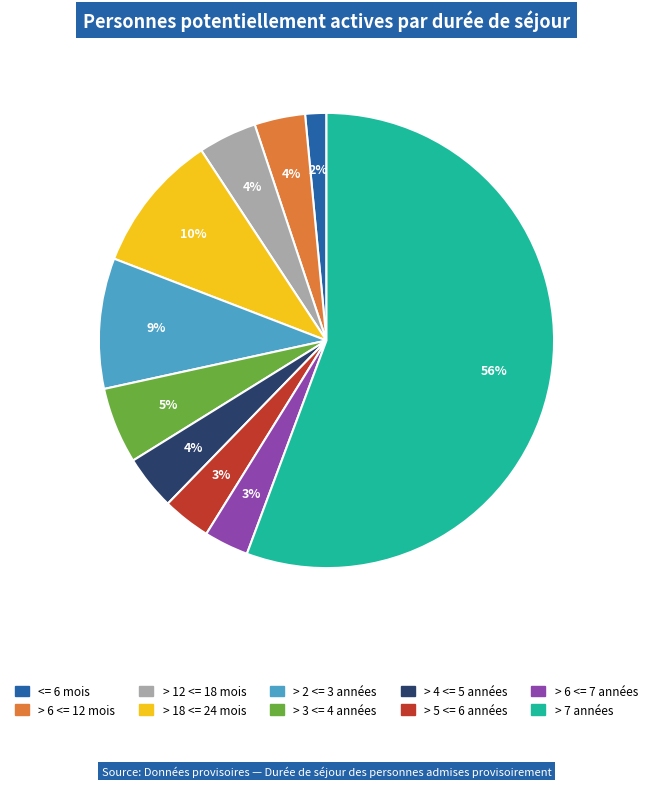

Count the number of slices in the pie.

10